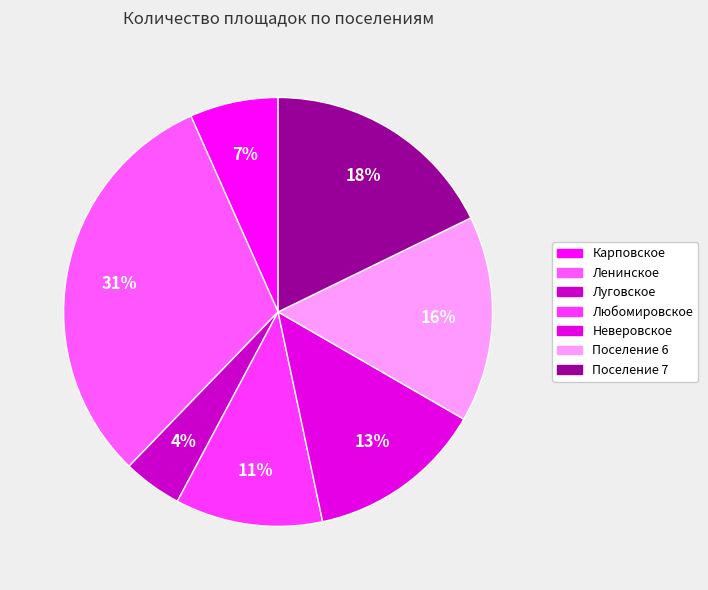

Is it true that Ленинское is 31% of the pie?

True